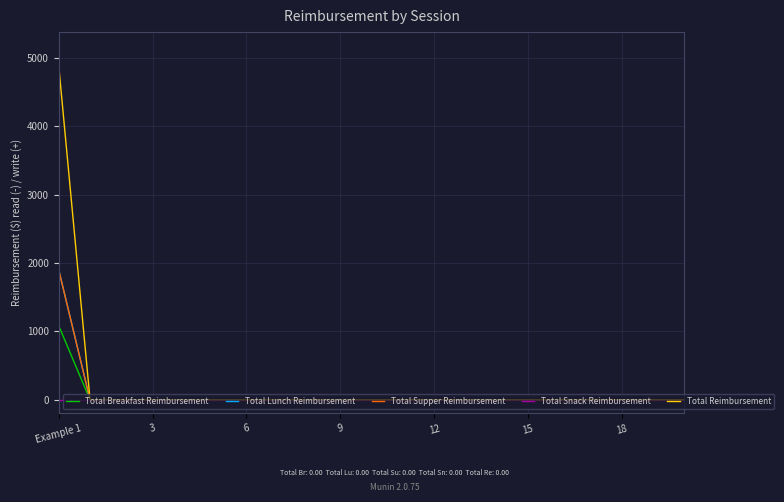

What is the difference between the maximum and minimum values in the Total Supper Reimbursement series?

1899.3